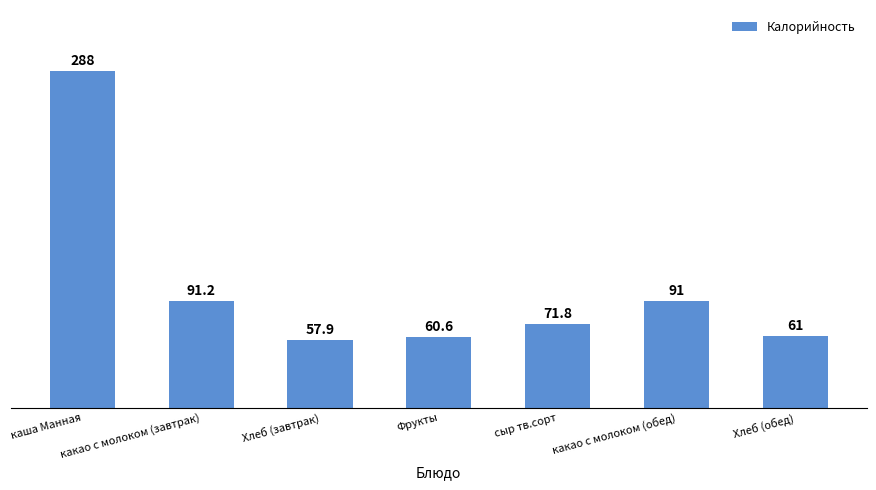

Does the chart contain any negative values?

No